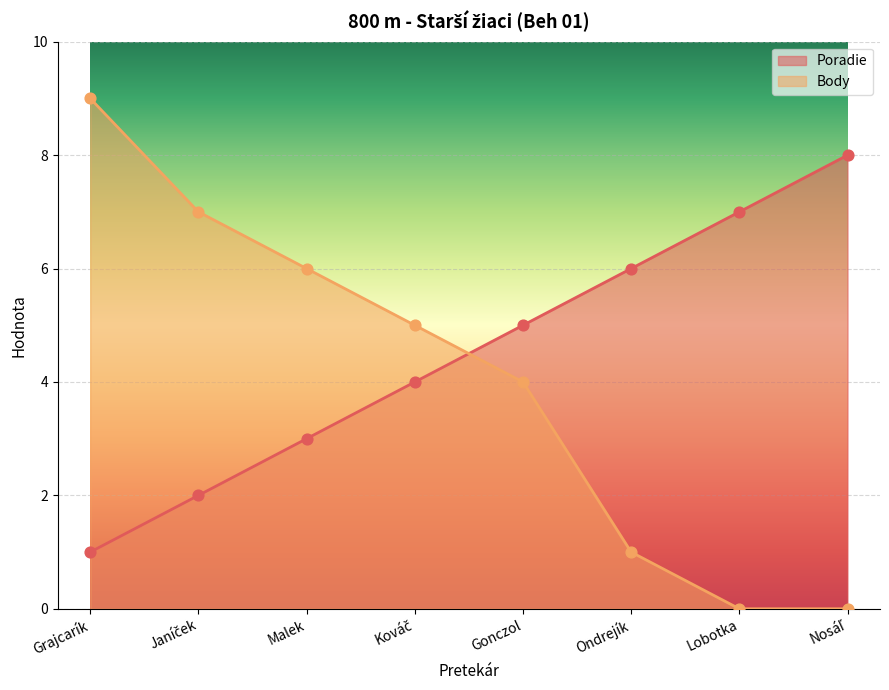

Is the value of Body at Malek greater than the value of Poradie at Janíček?

Yes